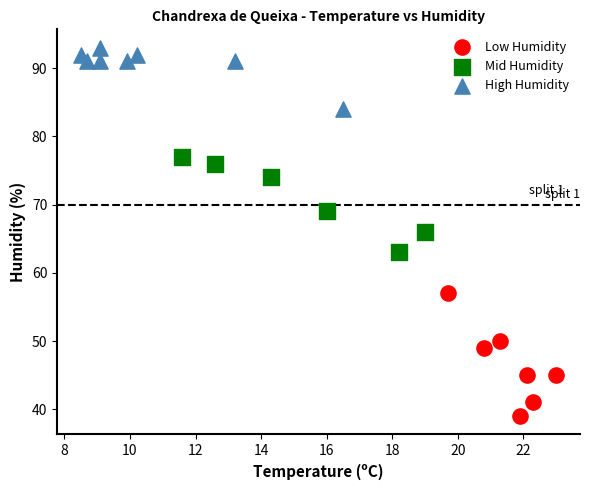

Which series contains the highest Y value?

High Humidity